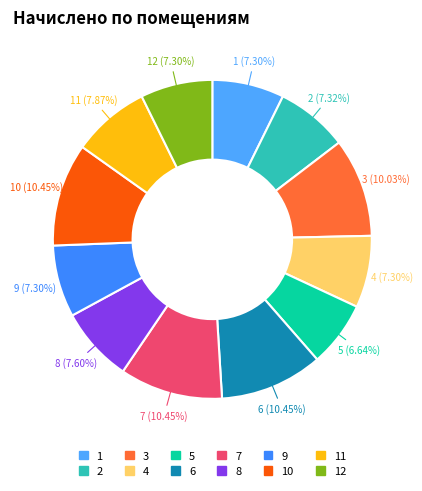

To the nearest percent, what is the average slice percentage?

8%